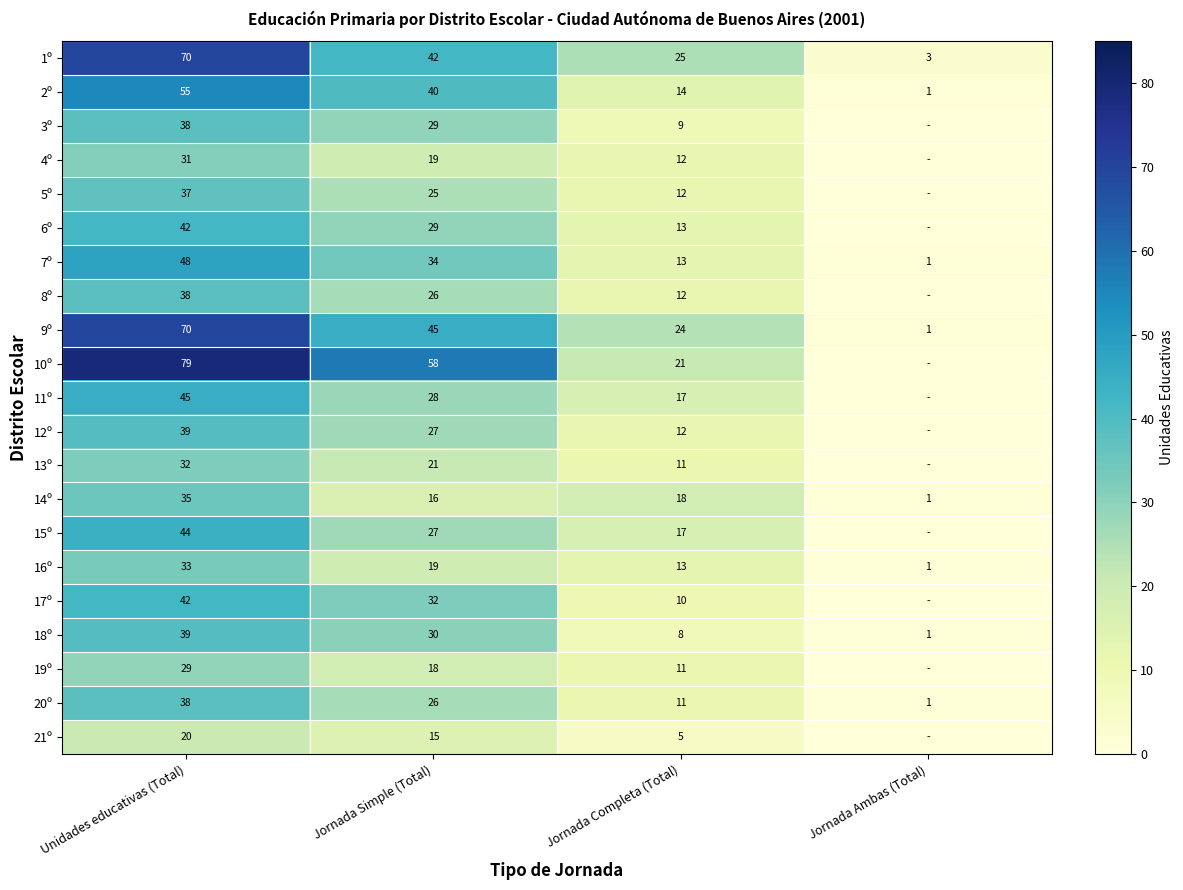

How many 2º values are between 14 and 55?

3